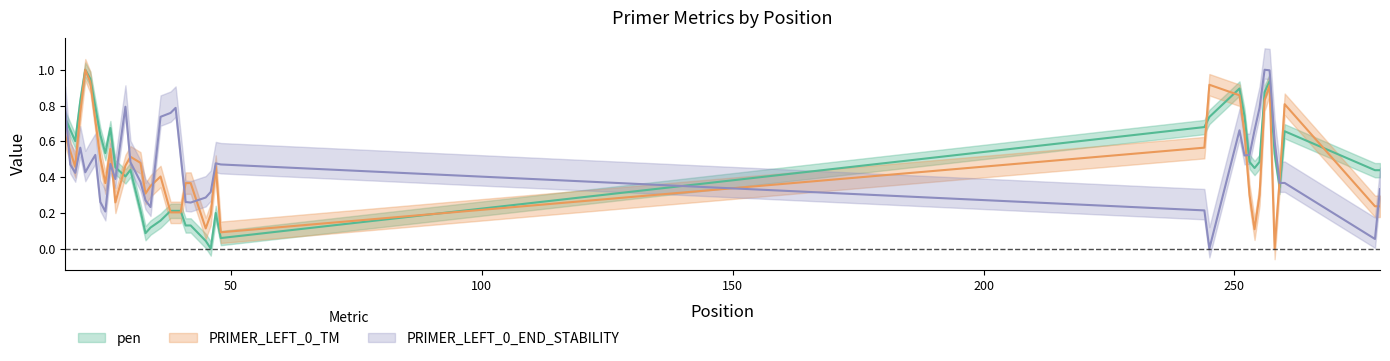

At how many categories does at least one series exceed 0?

40